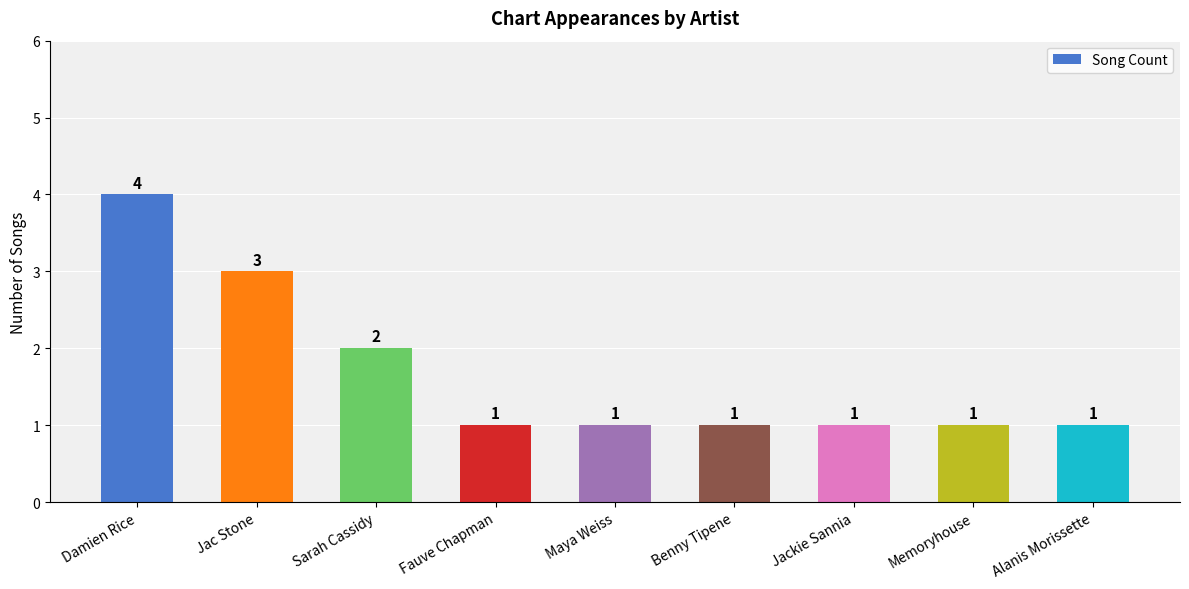

Are the bars horizontal?

No